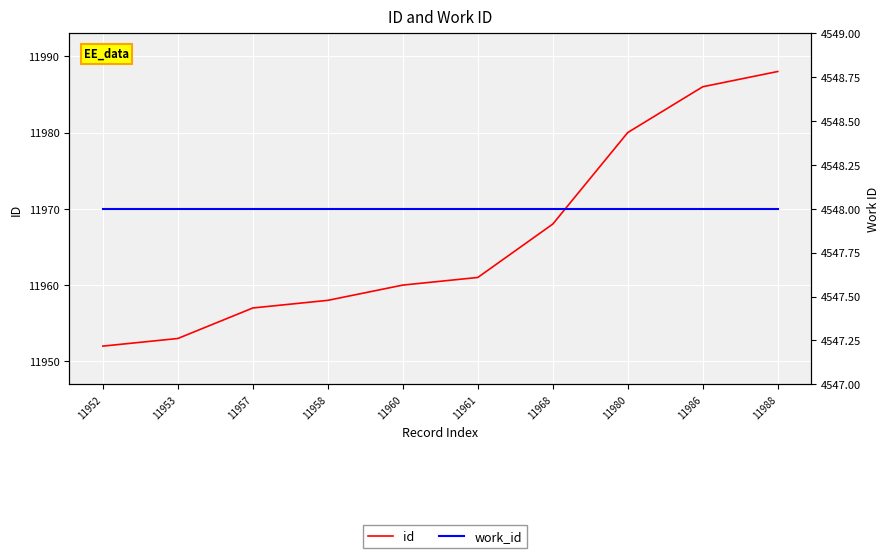

Which series has the largest total across all categories?

id